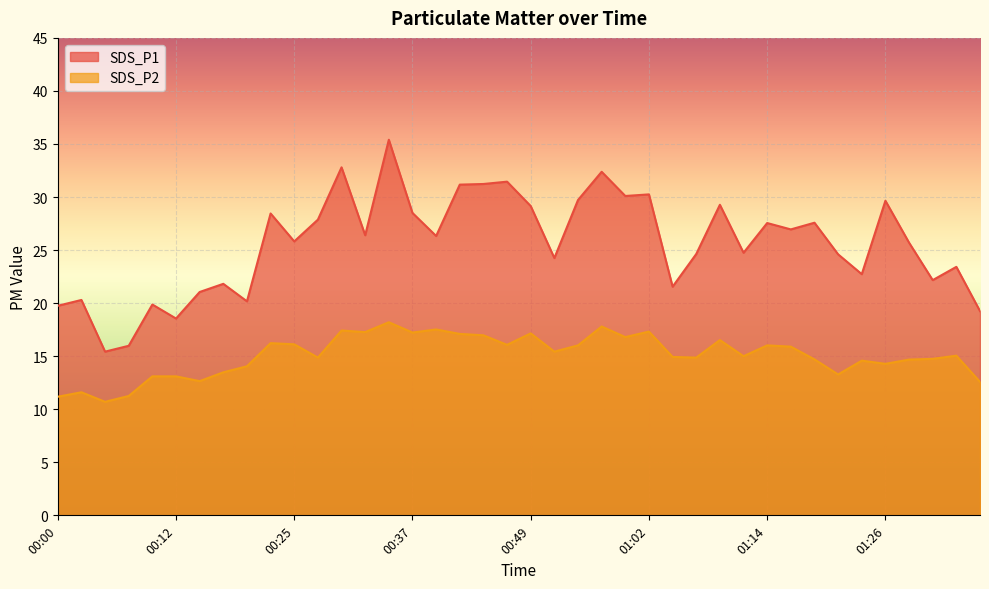

In SDS_P1, how many points are lower than both neighbors (excluding endpoints)?

13